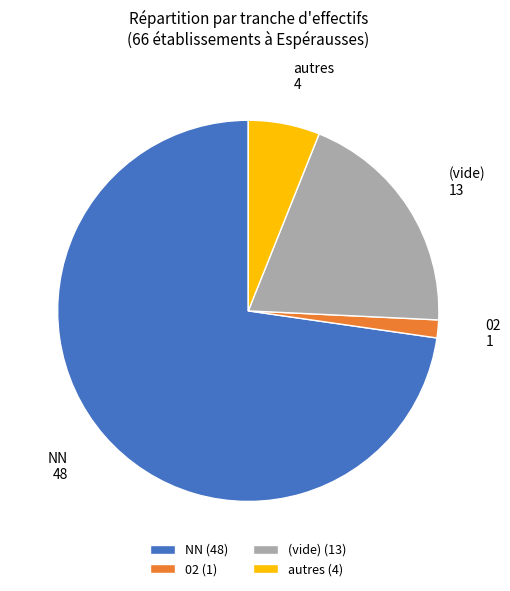

Between autres and NN, which is larger?

NN